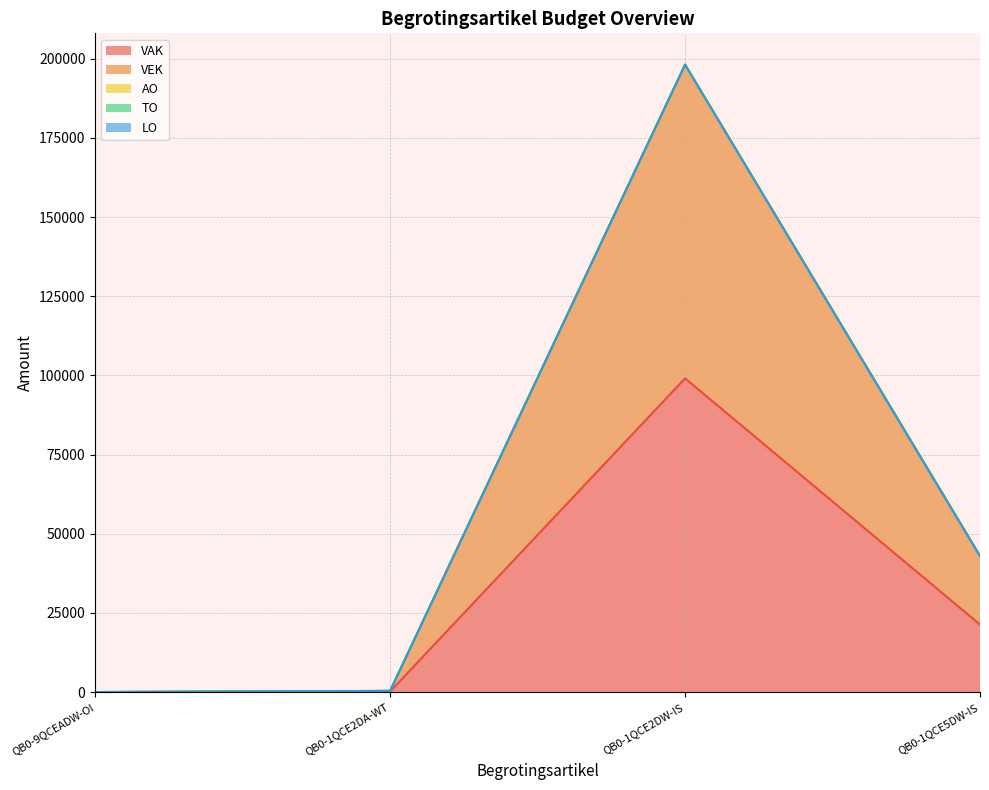

Rank the series by their maximum value, from highest to lowest.

VAK, VEK, AO, TO, LO